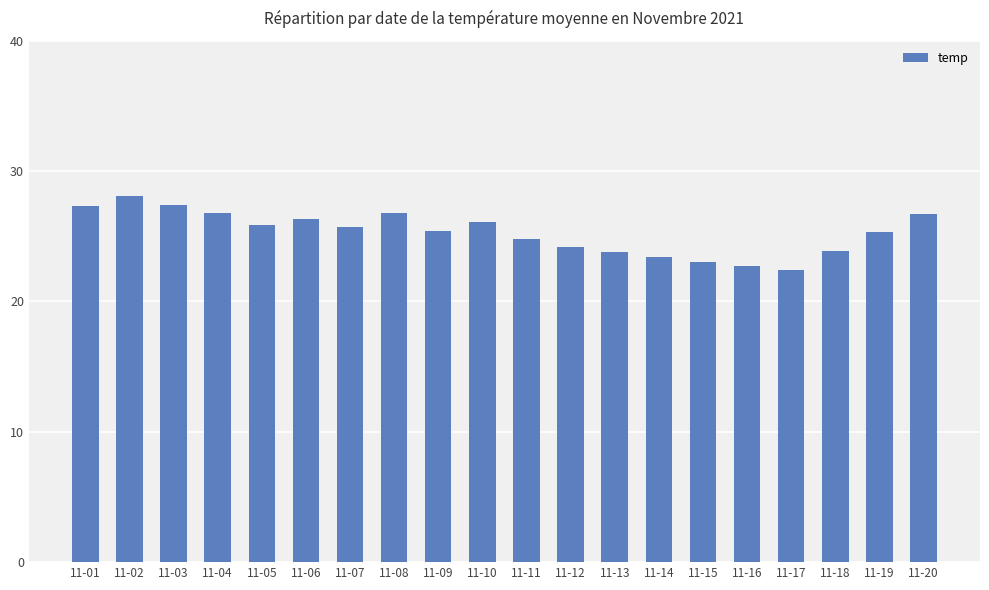

What value does the data have at 11-16?

22.7